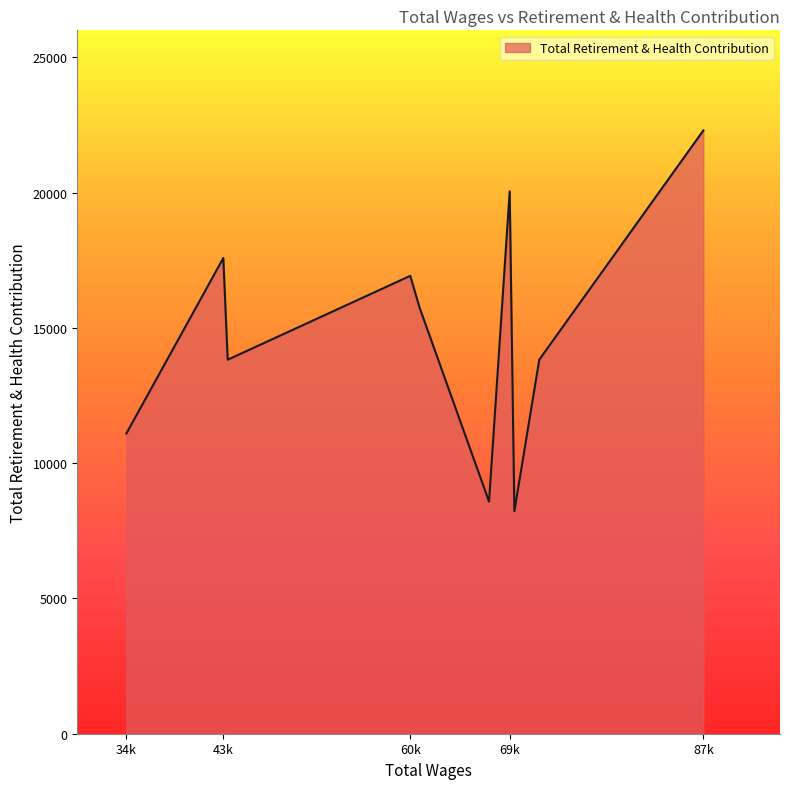

The chart shows a value of 3271 at 70431.0. True or false?

False